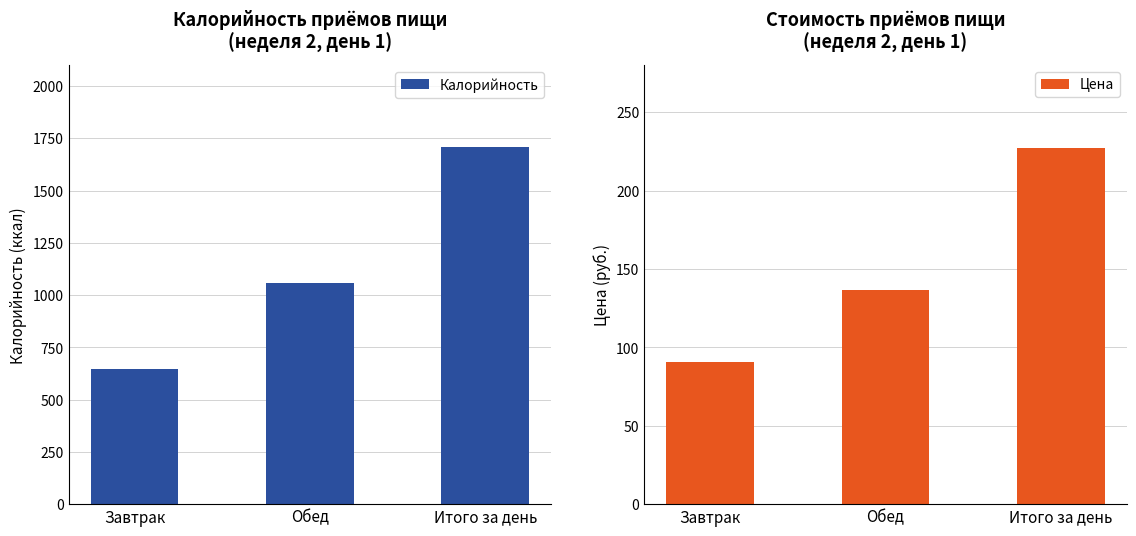

What is the value of the Калорийность bar at the 3rd from the left?

1708.9